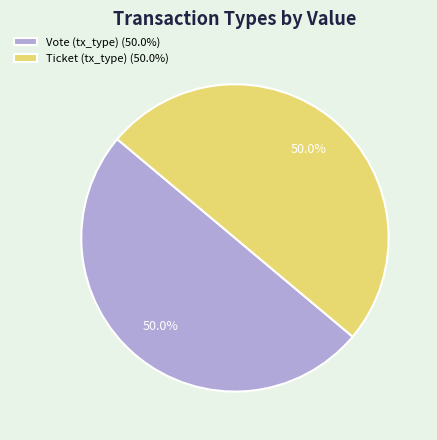

How much of the chart is everything except Ticket (tx_type) (50.0%)?

50.0%